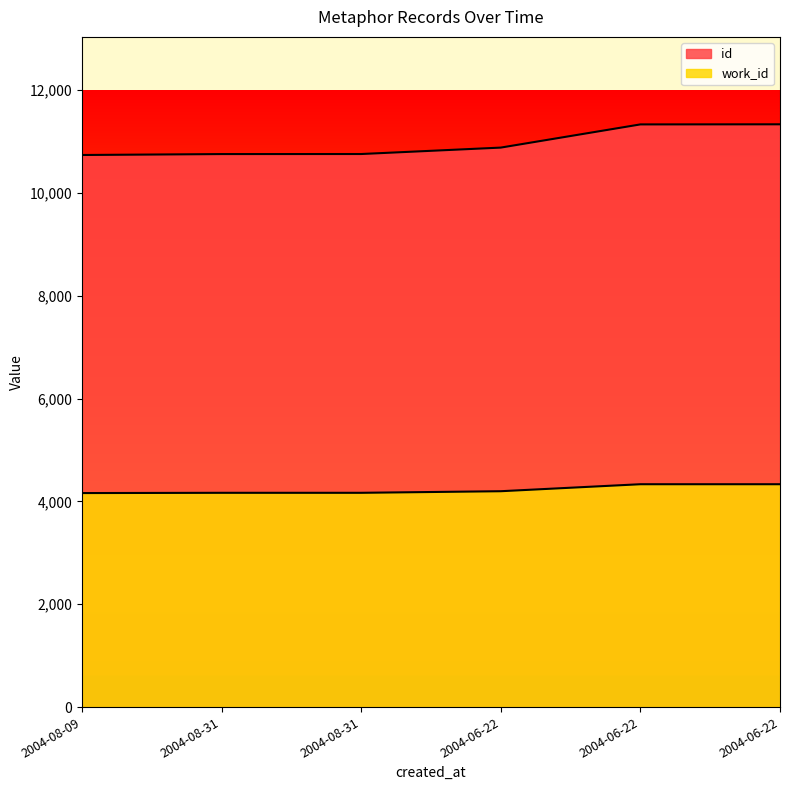

Which series changed the most between 2004-08-31 and 2004-08-31?

id